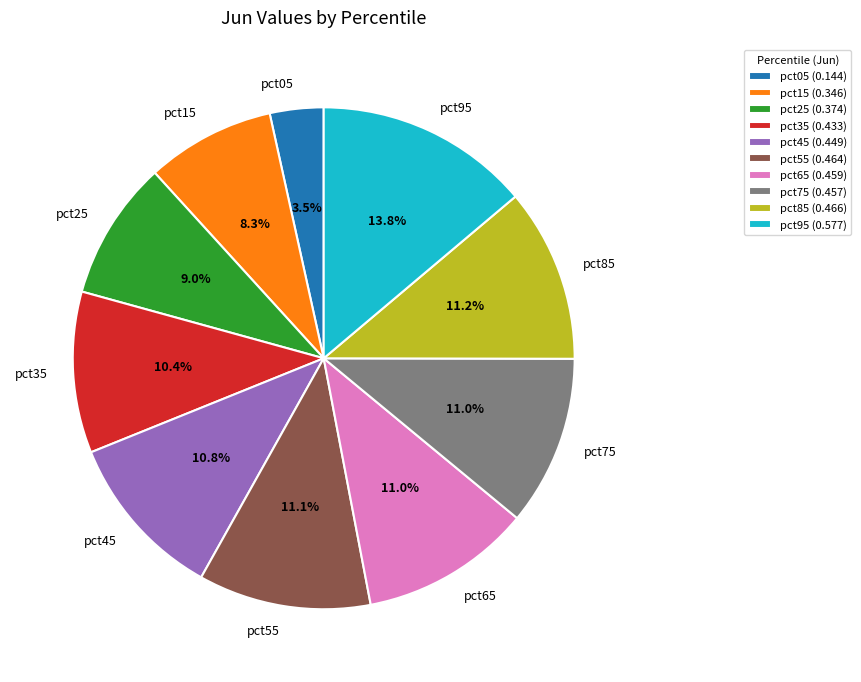

To the nearest percent, what is the combined percentage of pct45 and pct95?

25%